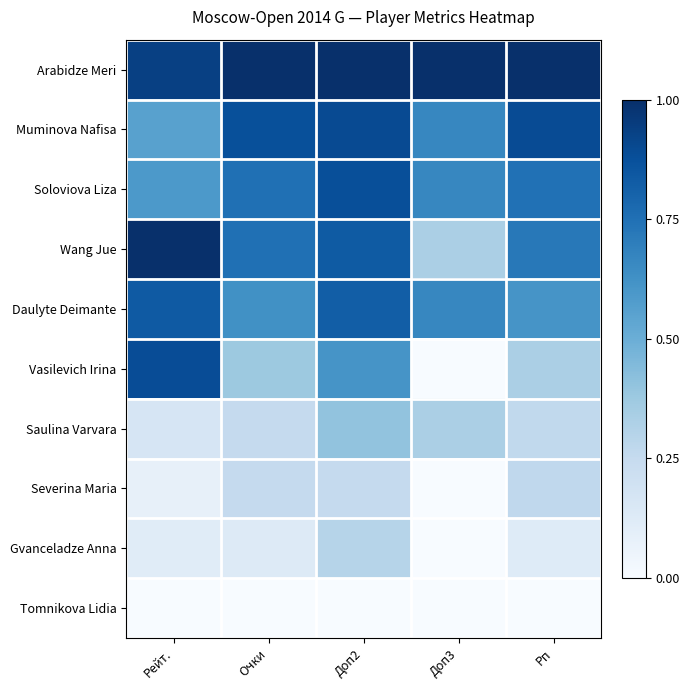

Reading right to left, what are all the values shown in this chart?

Arabidze Meri: Рп=1.0	Доп3=1.0	Доп2=1.0	Очки=1.0	Рейт.=0.9
Muminova Nafisa: Рп=0.9	Доп3=0.7	Доп2=0.9	Очки=0.9	Рейт.=0.6
Soloviova Liza: Рп=0.7	Доп3=0.7	Доп2=0.9	Очки=0.8	Рейт.=0.6
Wang Jue: Рп=0.7	Доп3=0.3	Доп2=0.8	Очки=0.8	Рейт.=1.0
Daulyte Deimante: Рп=0.6	Доп3=0.7	Доп2=0.8	Очки=0.6	Рейт.=0.8
Vasilevich Irina: Рп=0.3	Доп3=0.0	Доп2=0.6	Очки=0.4	Рейт.=0.9
Saulina Varvara: Рп=0.3	Доп3=0.3	Доп2=0.4	Очки=0.2	Рейт.=0.2
Severina Maria: Рп=0.3	Доп3=0.0	Доп2=0.3	Очки=0.2	Рейт.=0.1
Gvanceladze Anna: Рп=0.1	Доп3=0.0	Доп2=0.3	Очки=0.1	Рейт.=0.1
Tomnikova Lidia: Рп=0.0	Доп3=0.0	Доп2=0.0	Очки=0.0	Рейт.=0.0